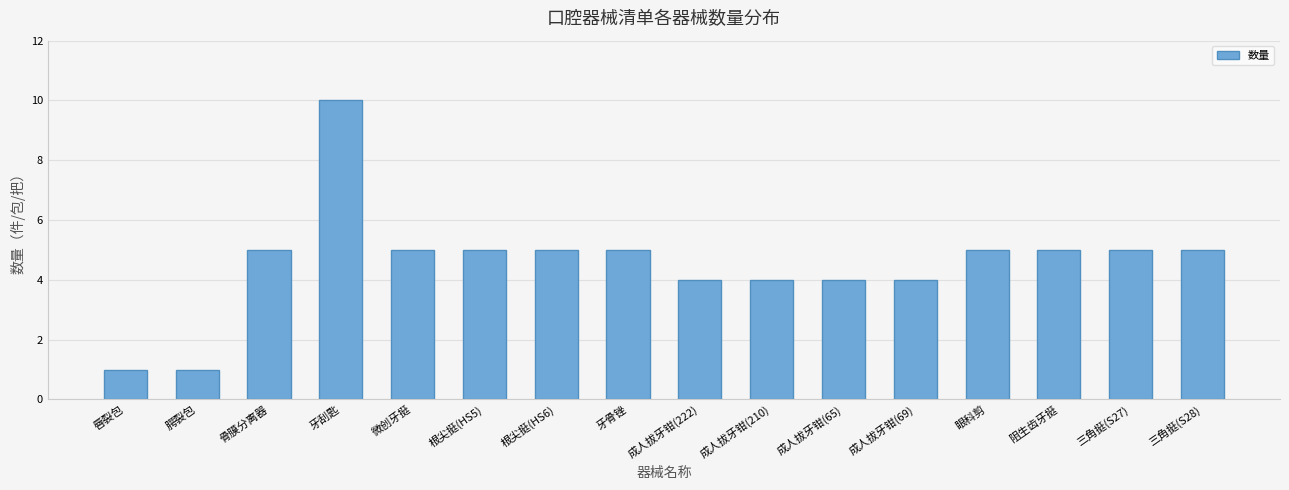

What is the sum of the values at 成人拔牙钳(210) and 成人拔牙钳(65)?

8